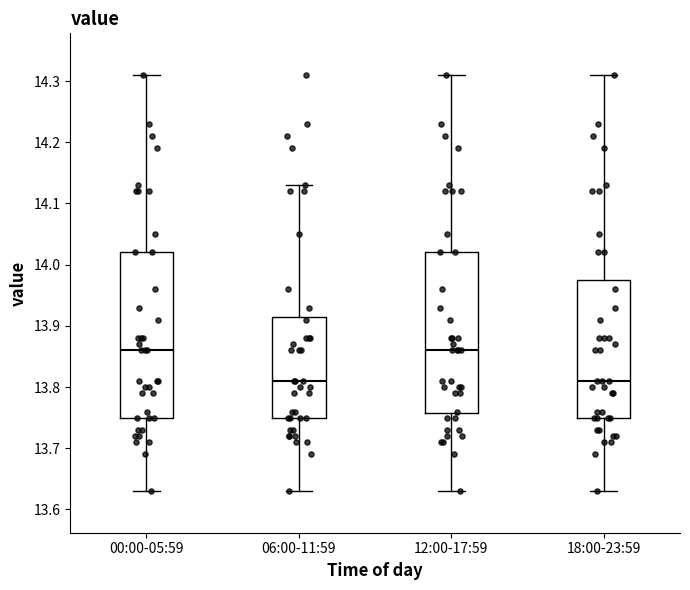

Where does the upper whisker of the box for 12:00-17:59 end on the y-axis? The values are not printed on the chart, so give them approximately, as read against the axis.

14.31